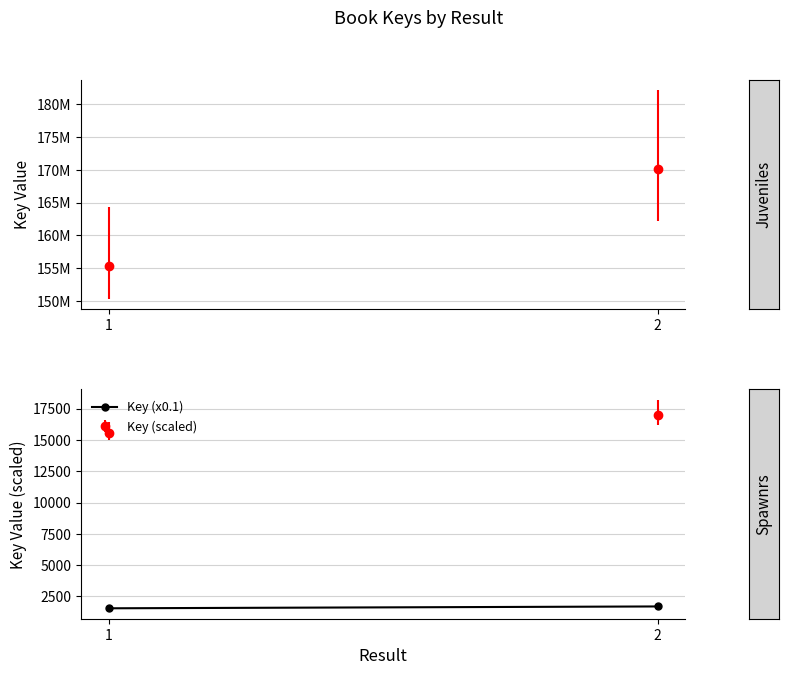

What is the change in value from 1 to 2?

+147.6